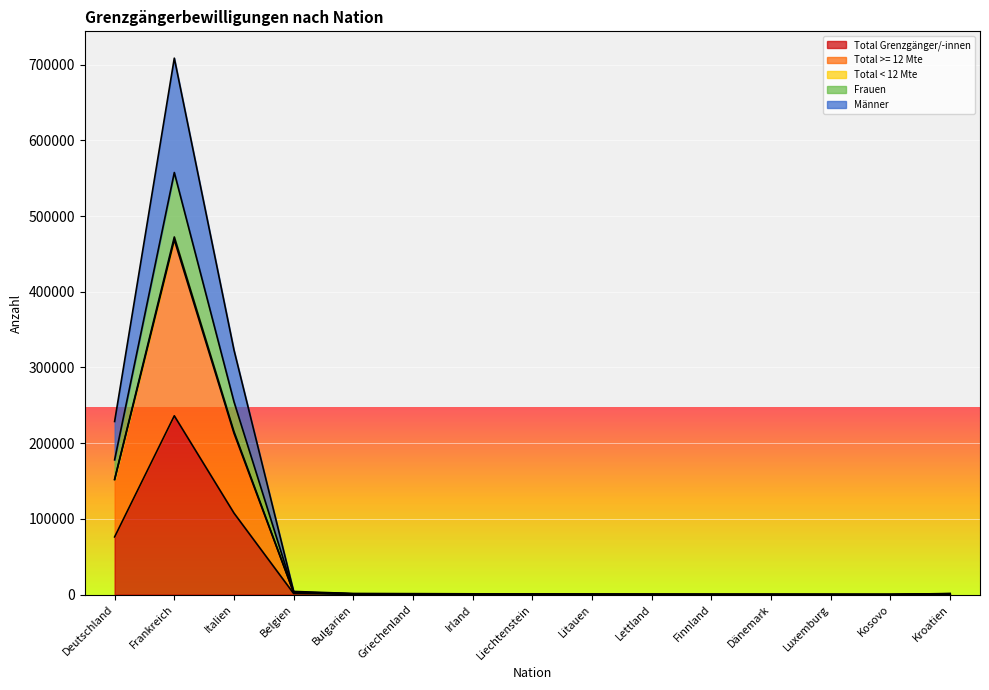

True or false: Total >= 12 Mte and Frauen intersect in this chart.

False